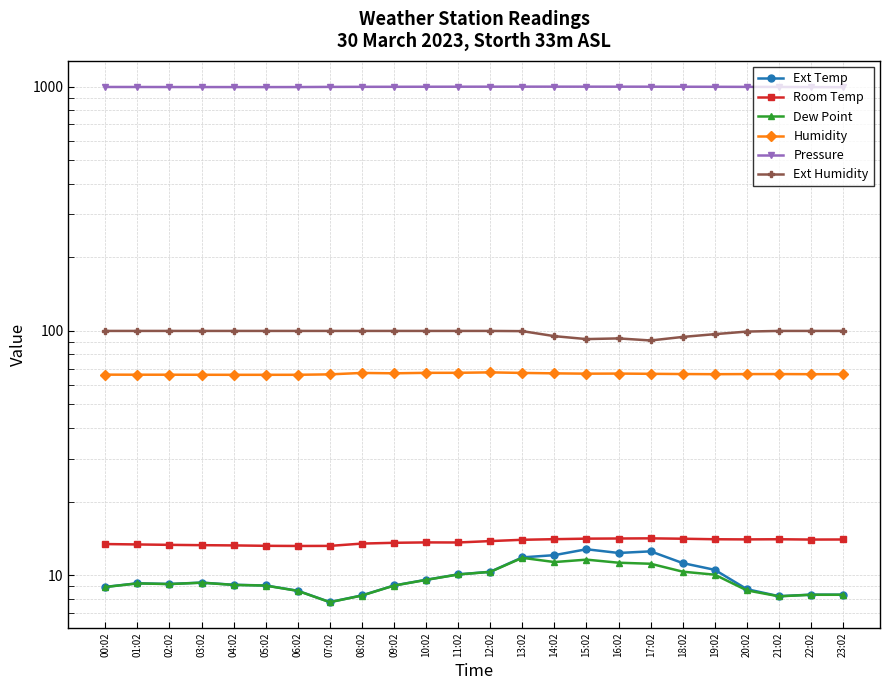

True or false: Ext Humidity has more than 2 points higher than both neighbors.

False